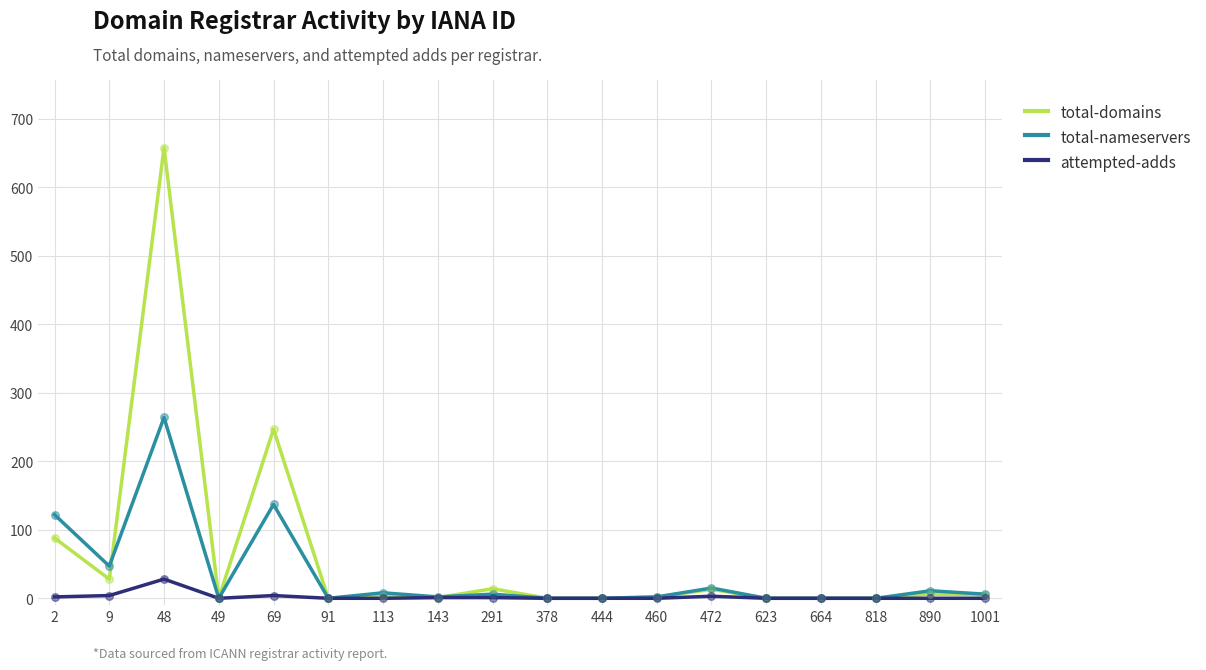

Is the value of total-domains at 48 greater than the value of attempted-adds at 291?

Yes